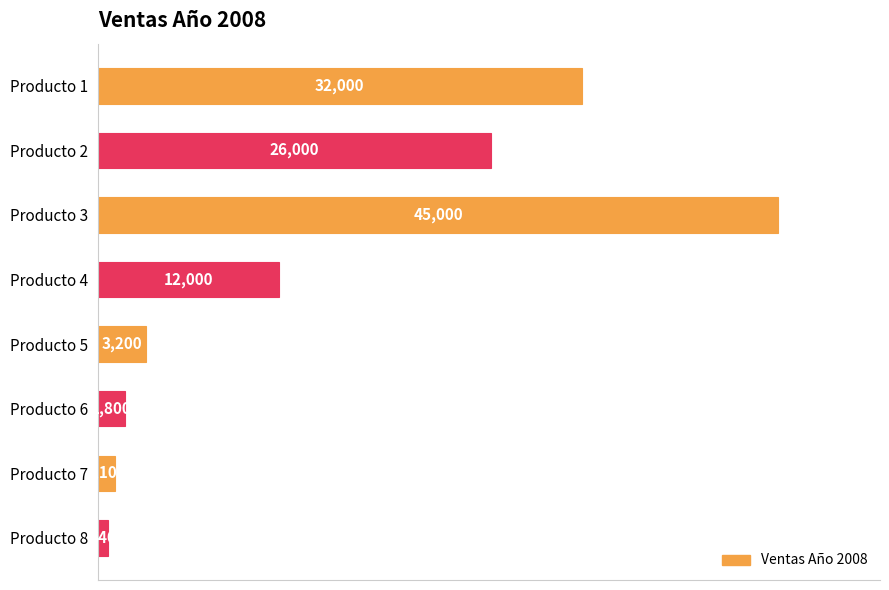

Does the chart contain any negative values?

No